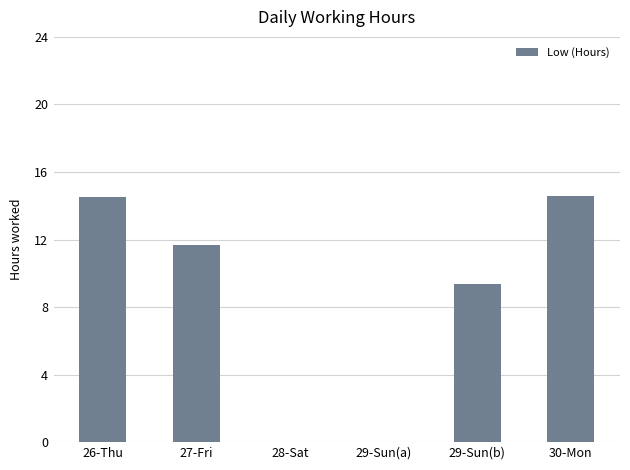

Where is the data nearest to the value 7?

29-Sun(b)